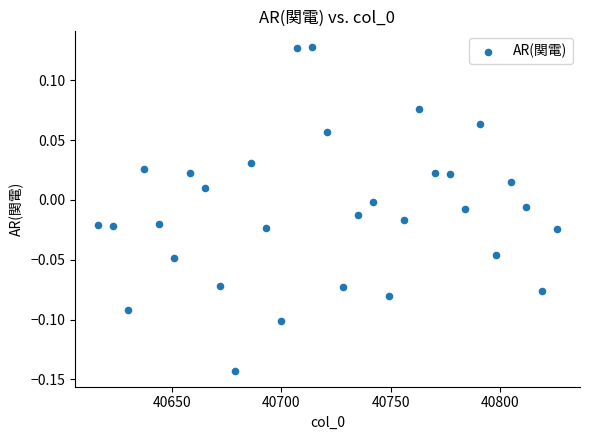

What is the range of X values (max minus min)?

210.0